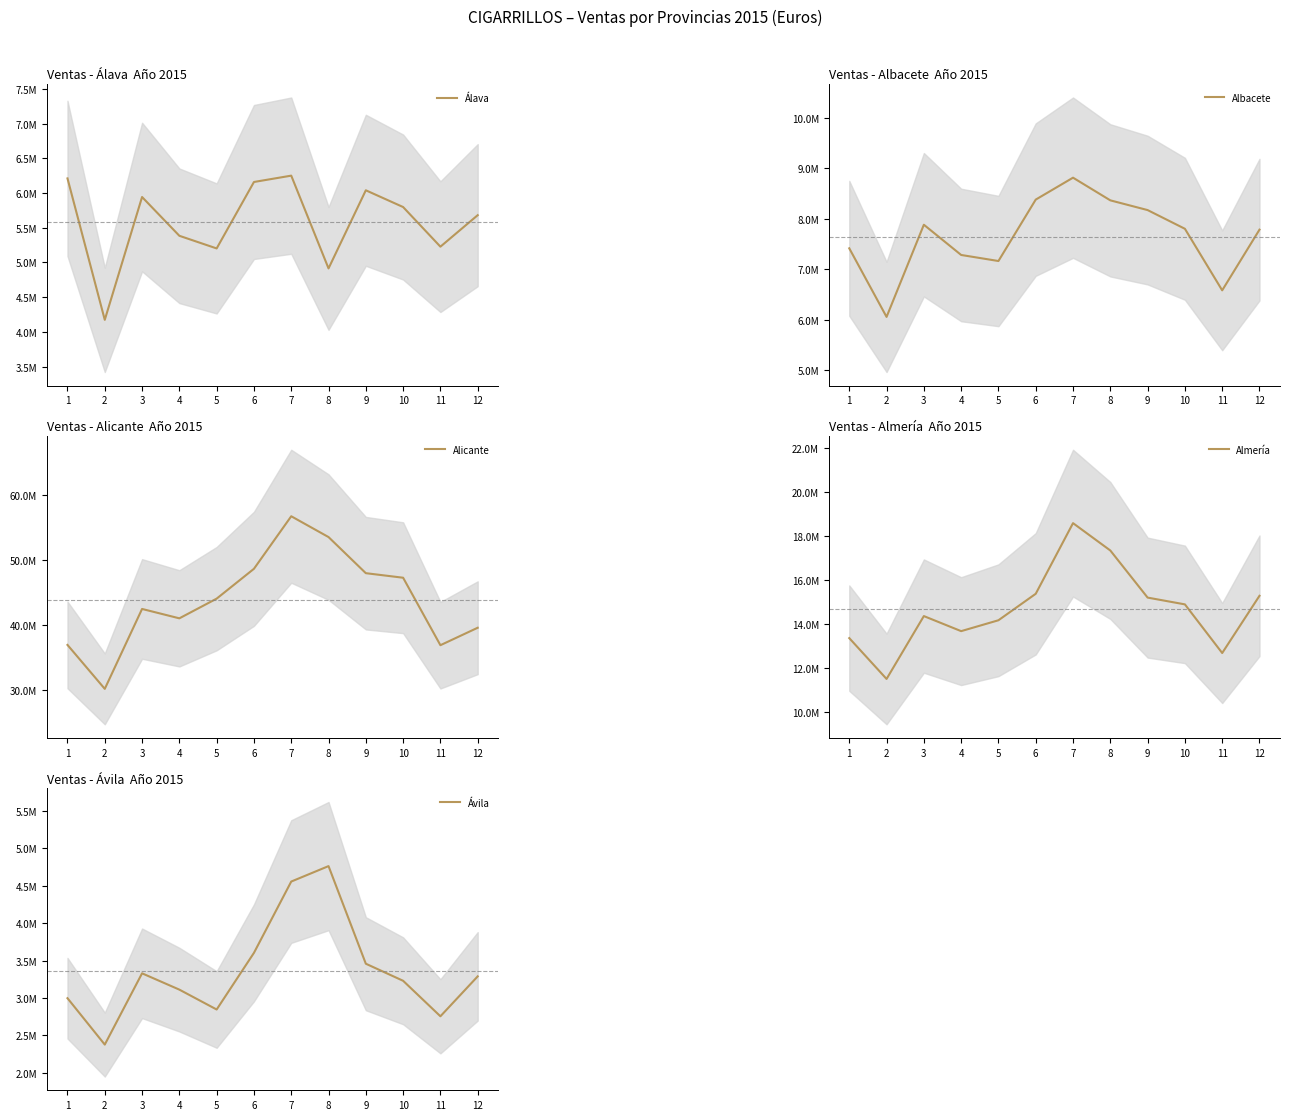

What are all the series names shown in the legend?

Álava, Albacete, Alicante, Almería, Ávila